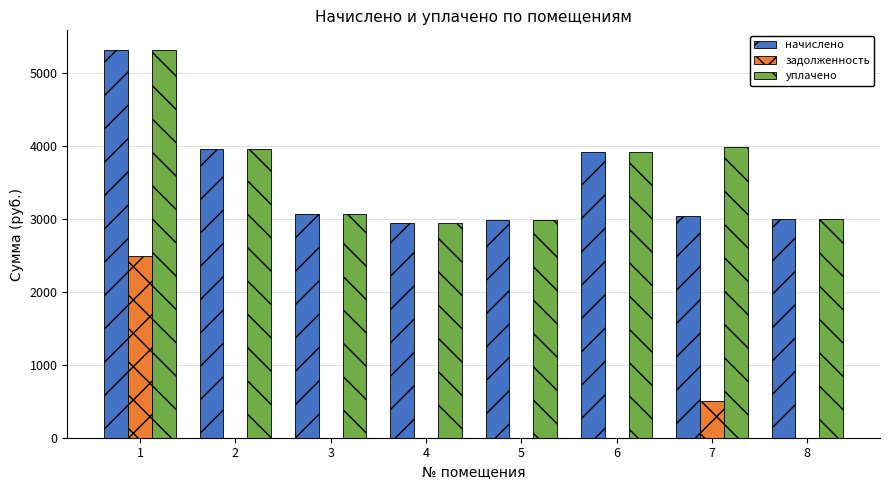

Which series has the widest spread of values?

задолженность